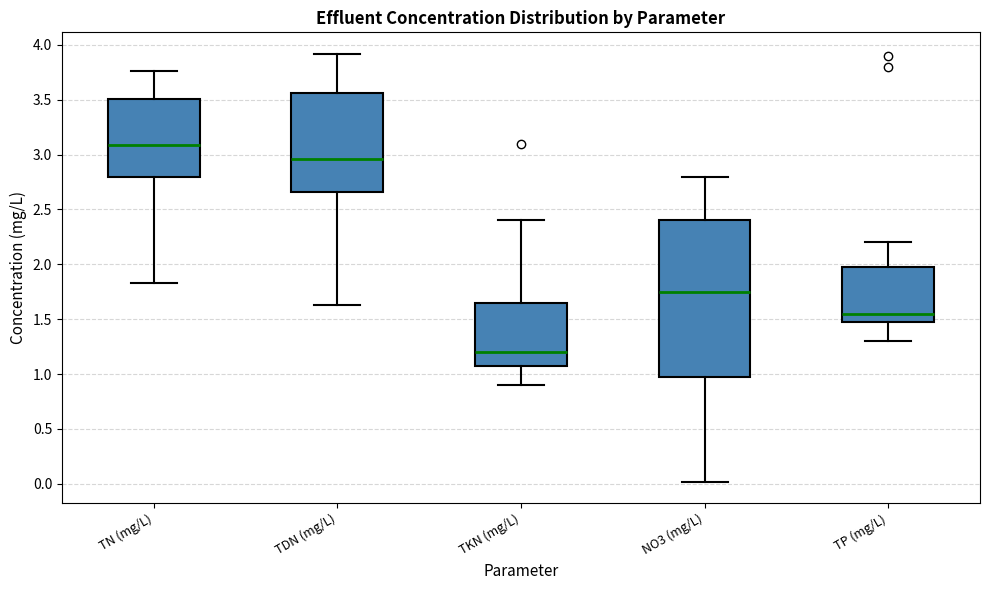

Which box is the tallest, from its lower edge to its upper edge?

NO3 (mg/L)